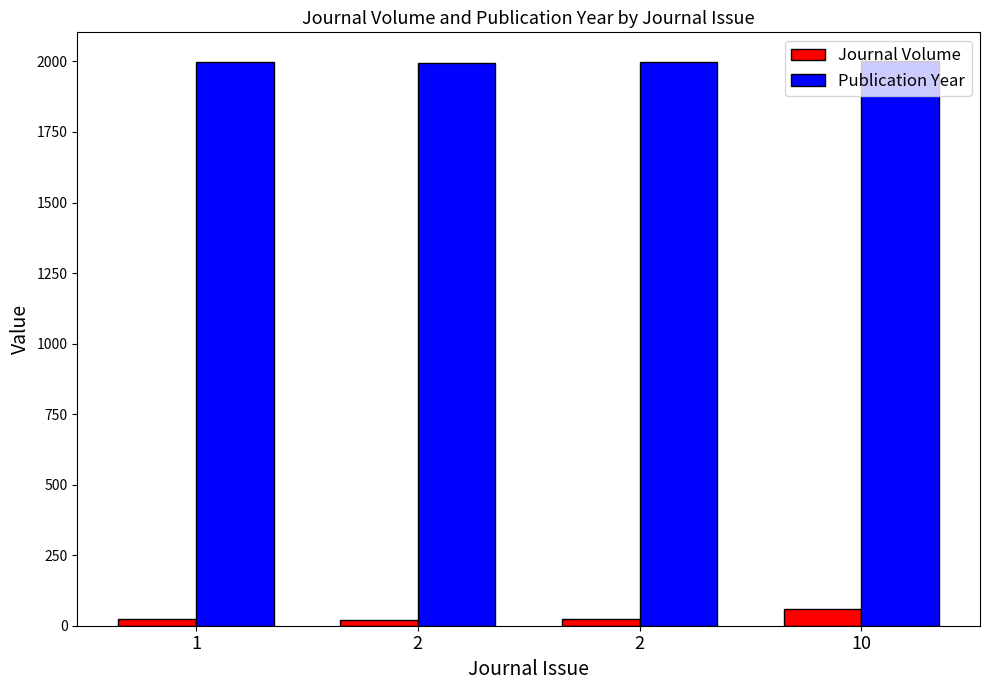

The Publication Year series shows 447 at 2. True or false?

False